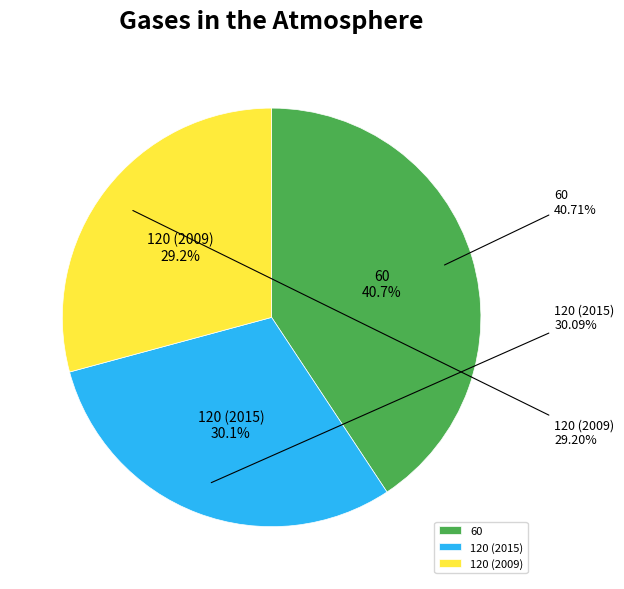

The 60 slice represents 49% of the pie. True or false?

False